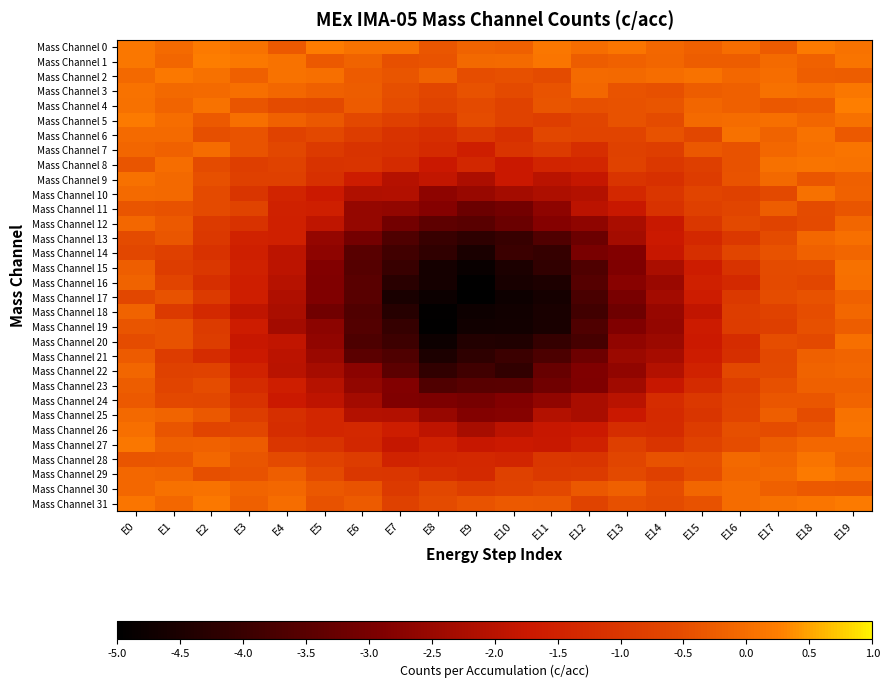

At which category is the sum across all series the highest?

E19